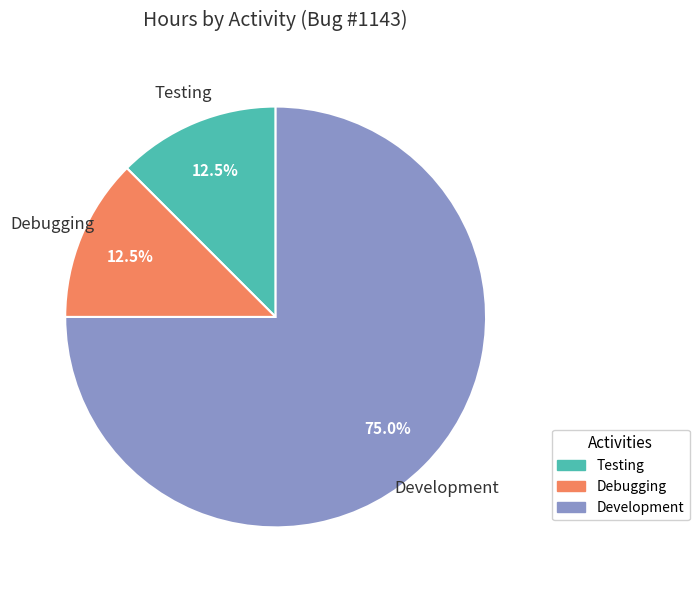

Combined, do Testing and Development account for over 50%?

Yes